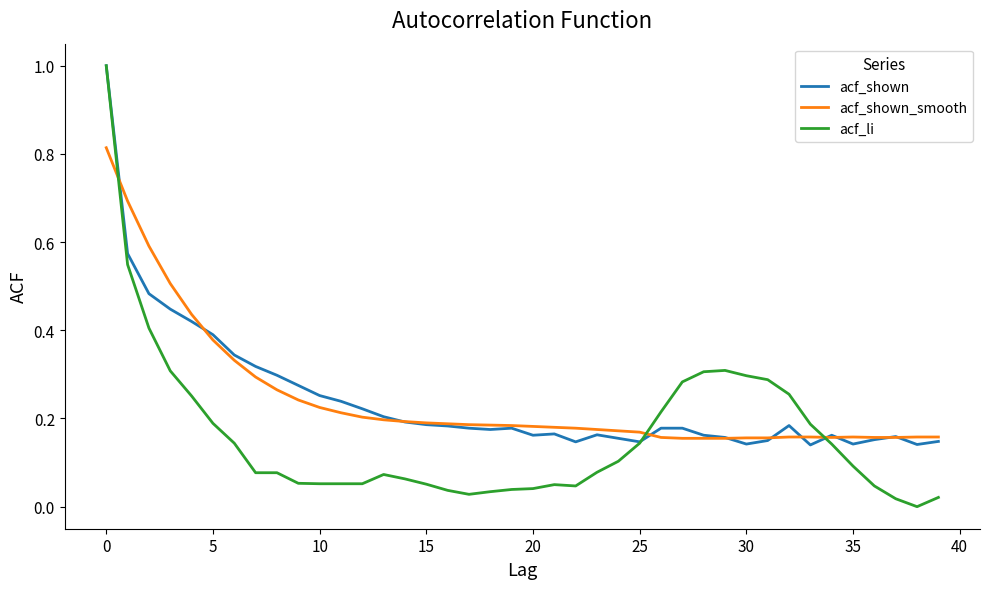

Which series has the largest range (max minus min)?

acf_li